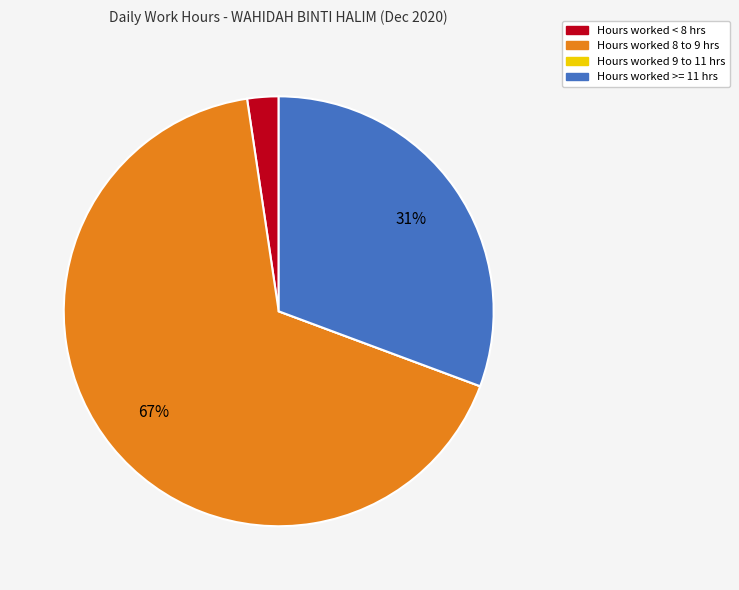

Is there a majority slice in this chart?

Yes